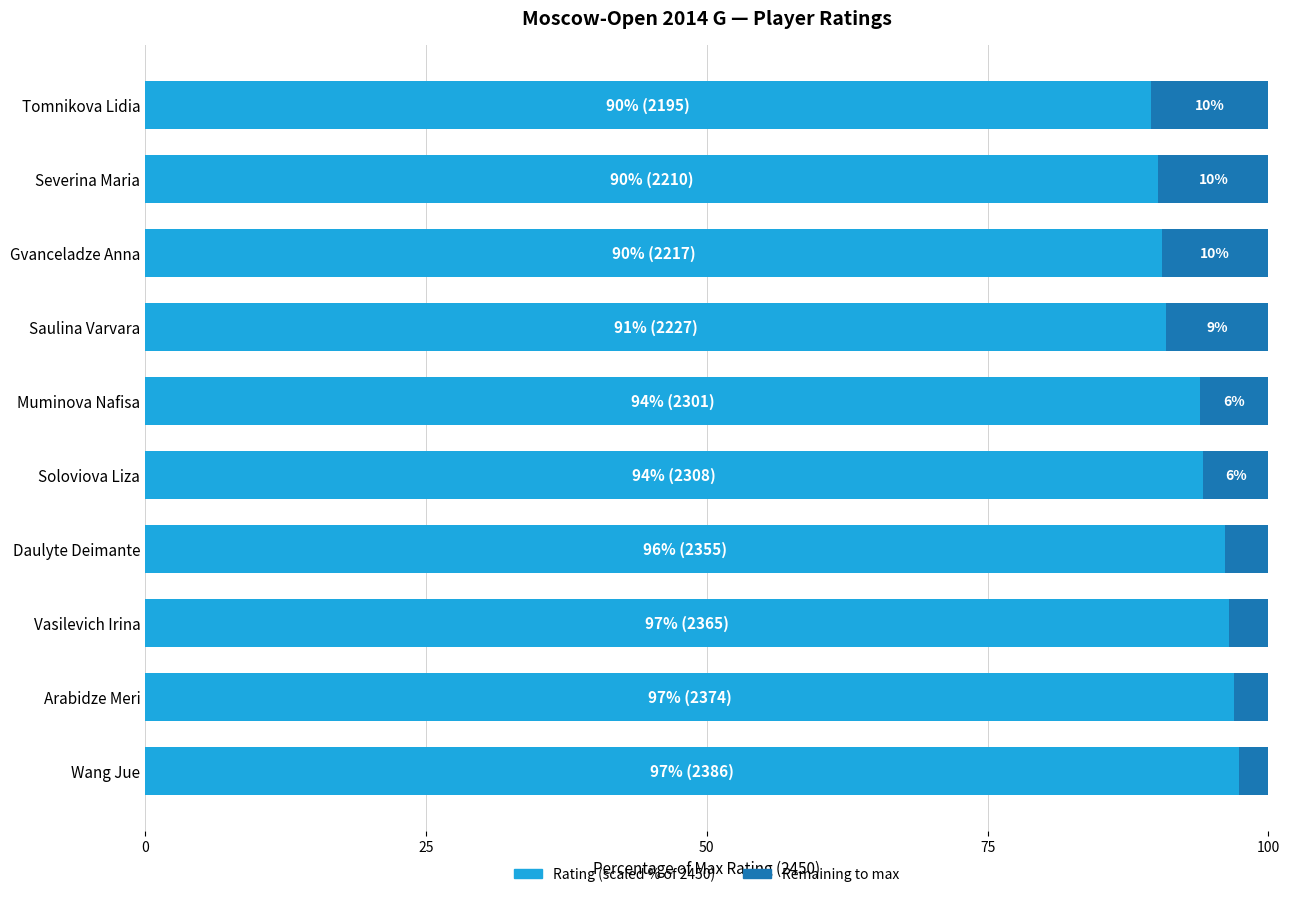

Count the number of data series in this chart.

2